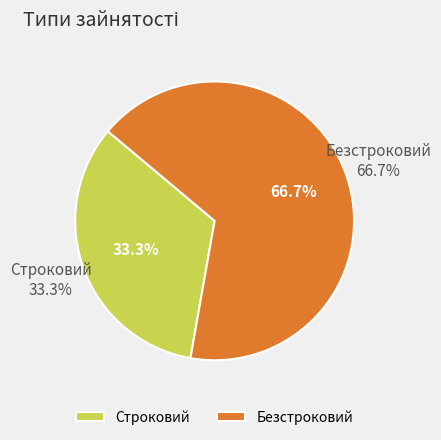

Rank the categories by value from highest to lowest.

Безстроковий, Строковий